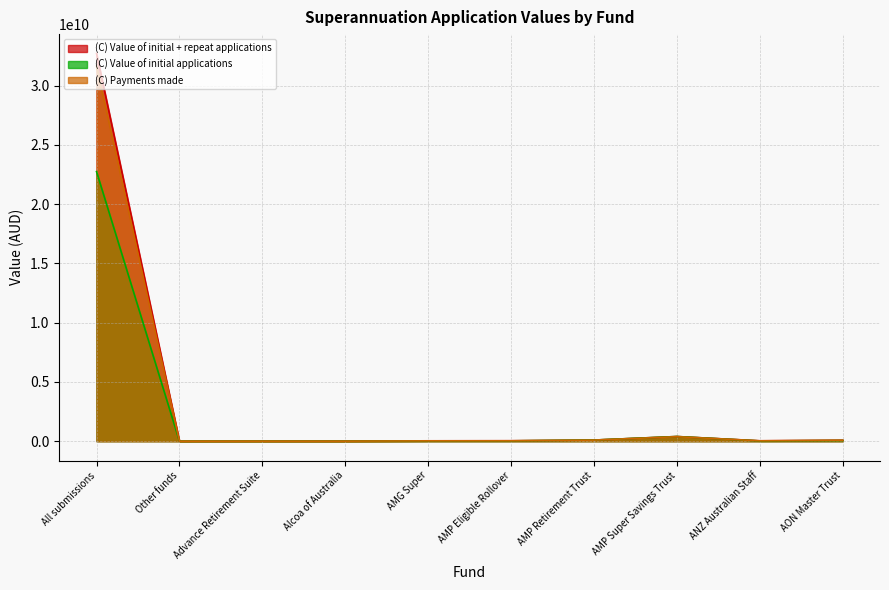

What is the spread (max minus min) of values at ANZ Australian Staff?

11406944.1